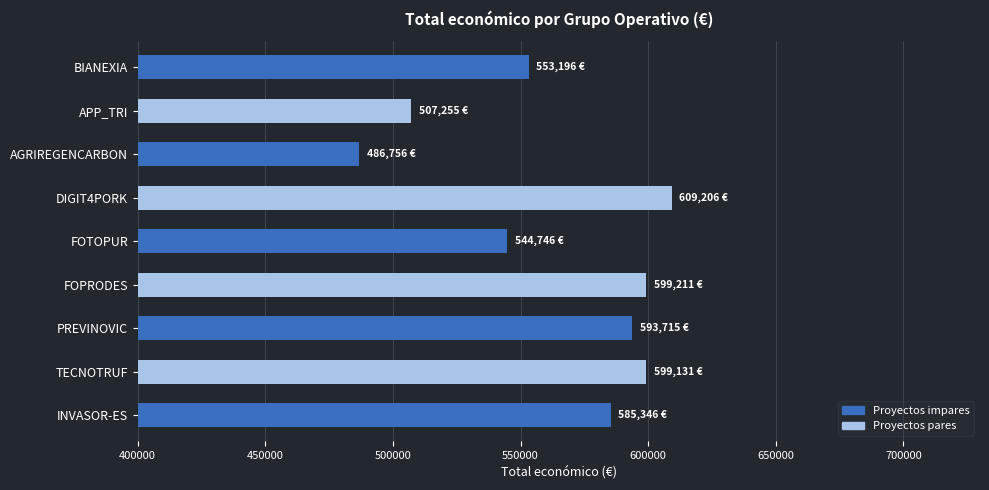

True or false: the data shows 107872 at AGRIREGENCARBON.

False